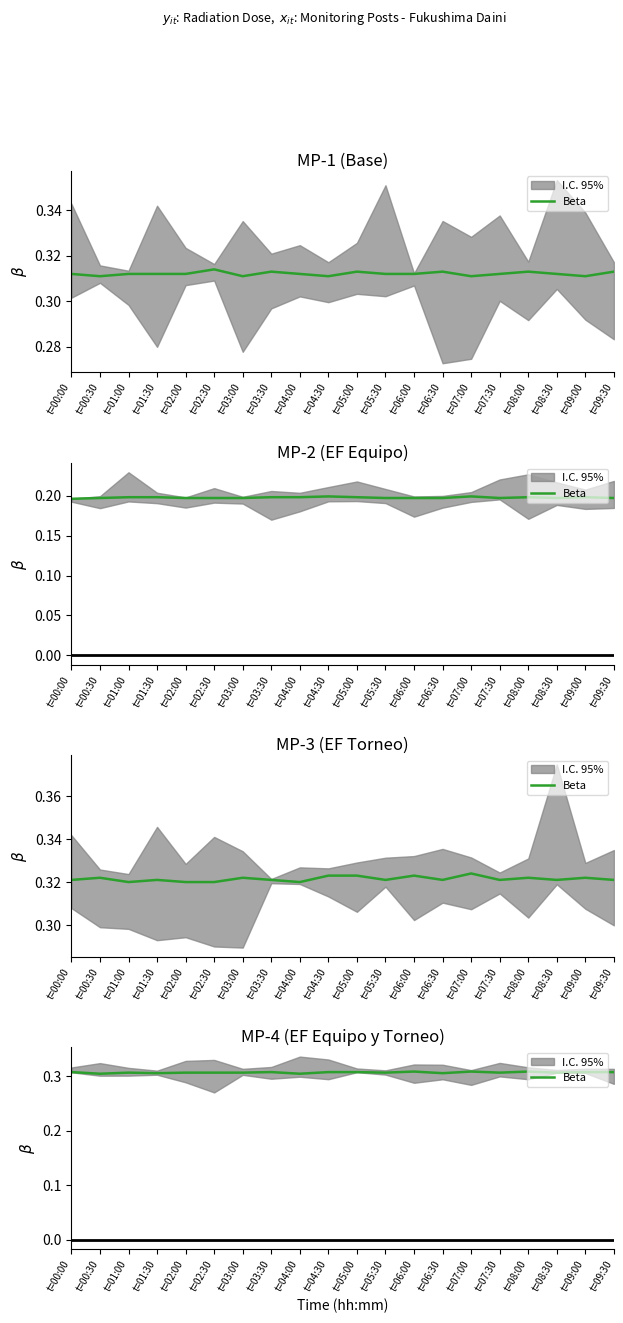

What is the sum of the values at t=03:30 and t=08:30?

0.6